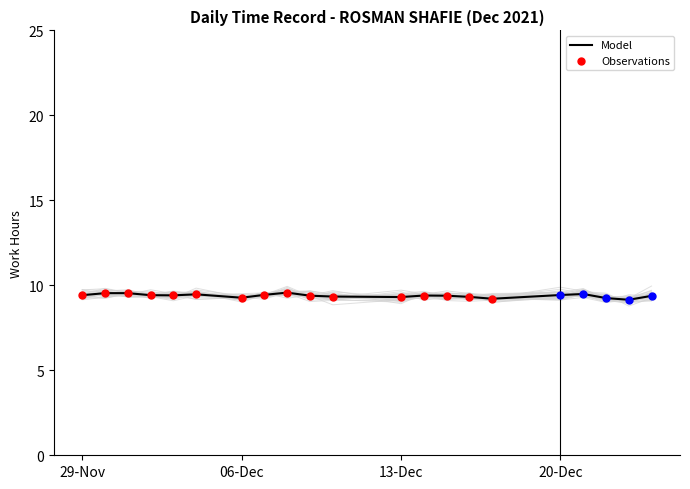

What is the change in value from 2021-12-01 to 2021-12-24?

-0.2